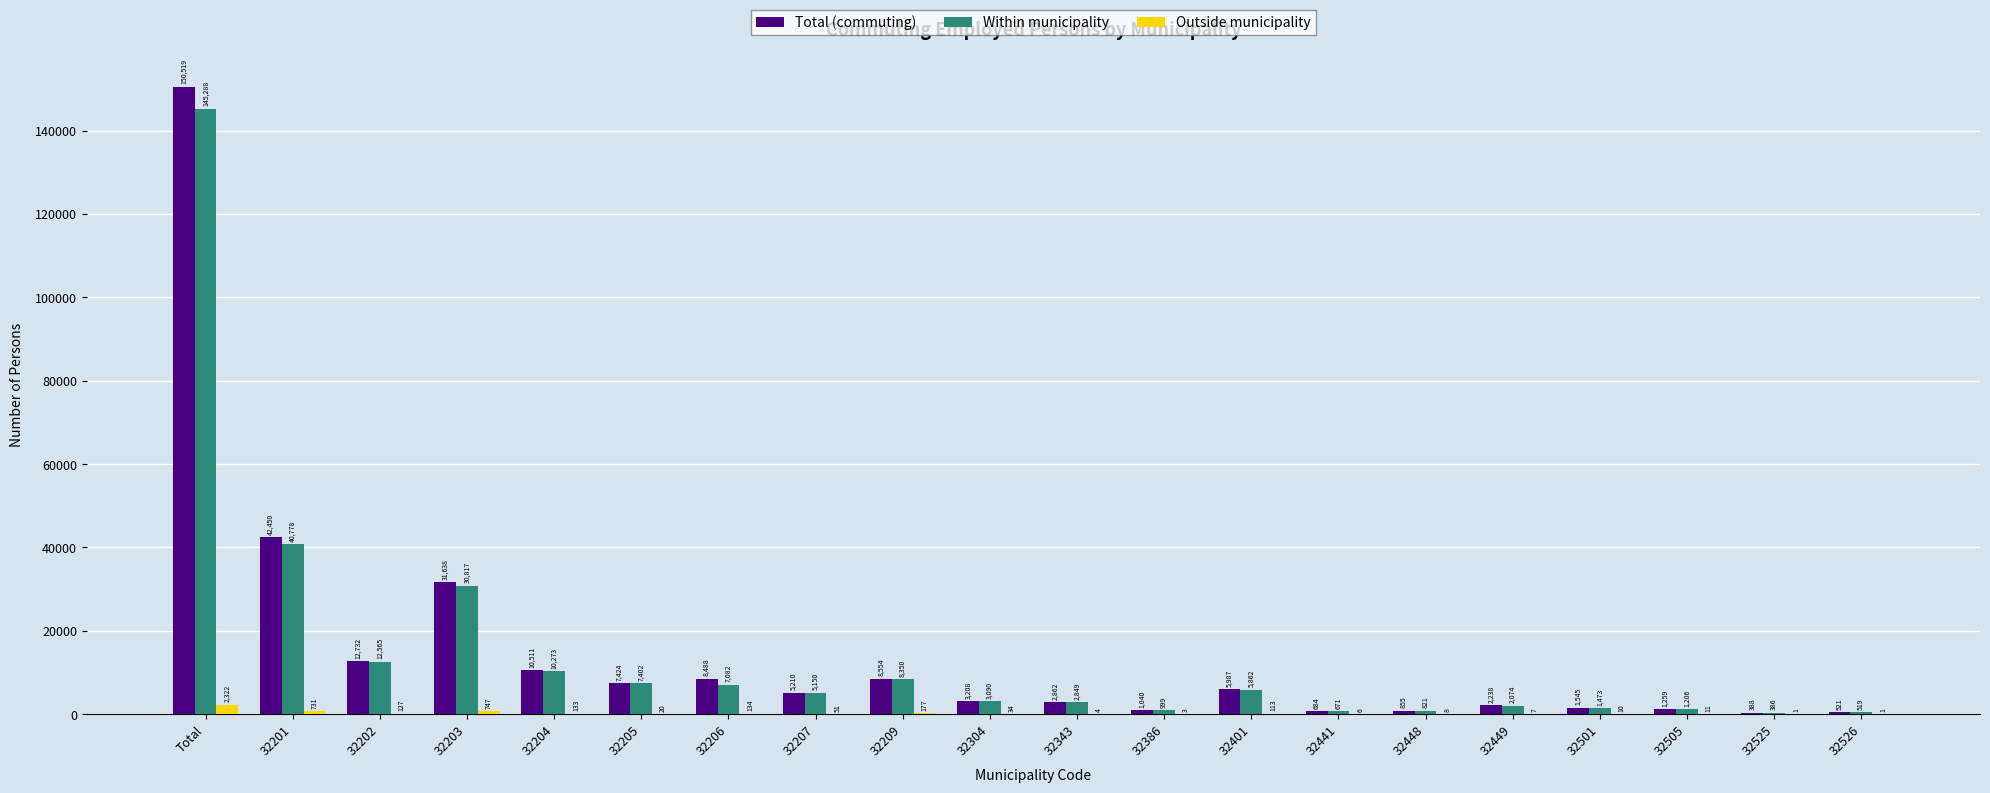

What is the greatest value displayed?

150519